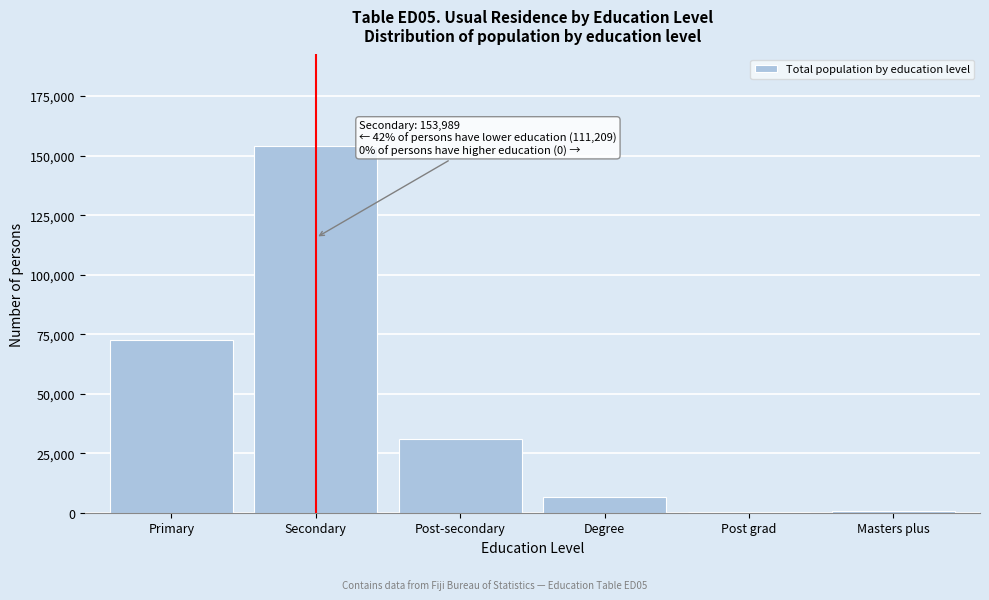

What is the ratio of the value at Post-secondary to the value at Primary?

0.4